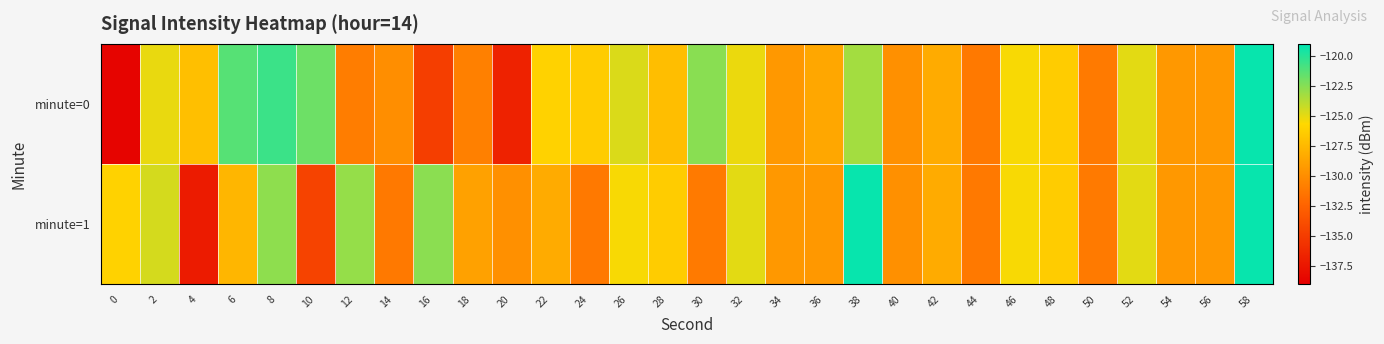

Which series has the largest range (max minus min)?

minute=0